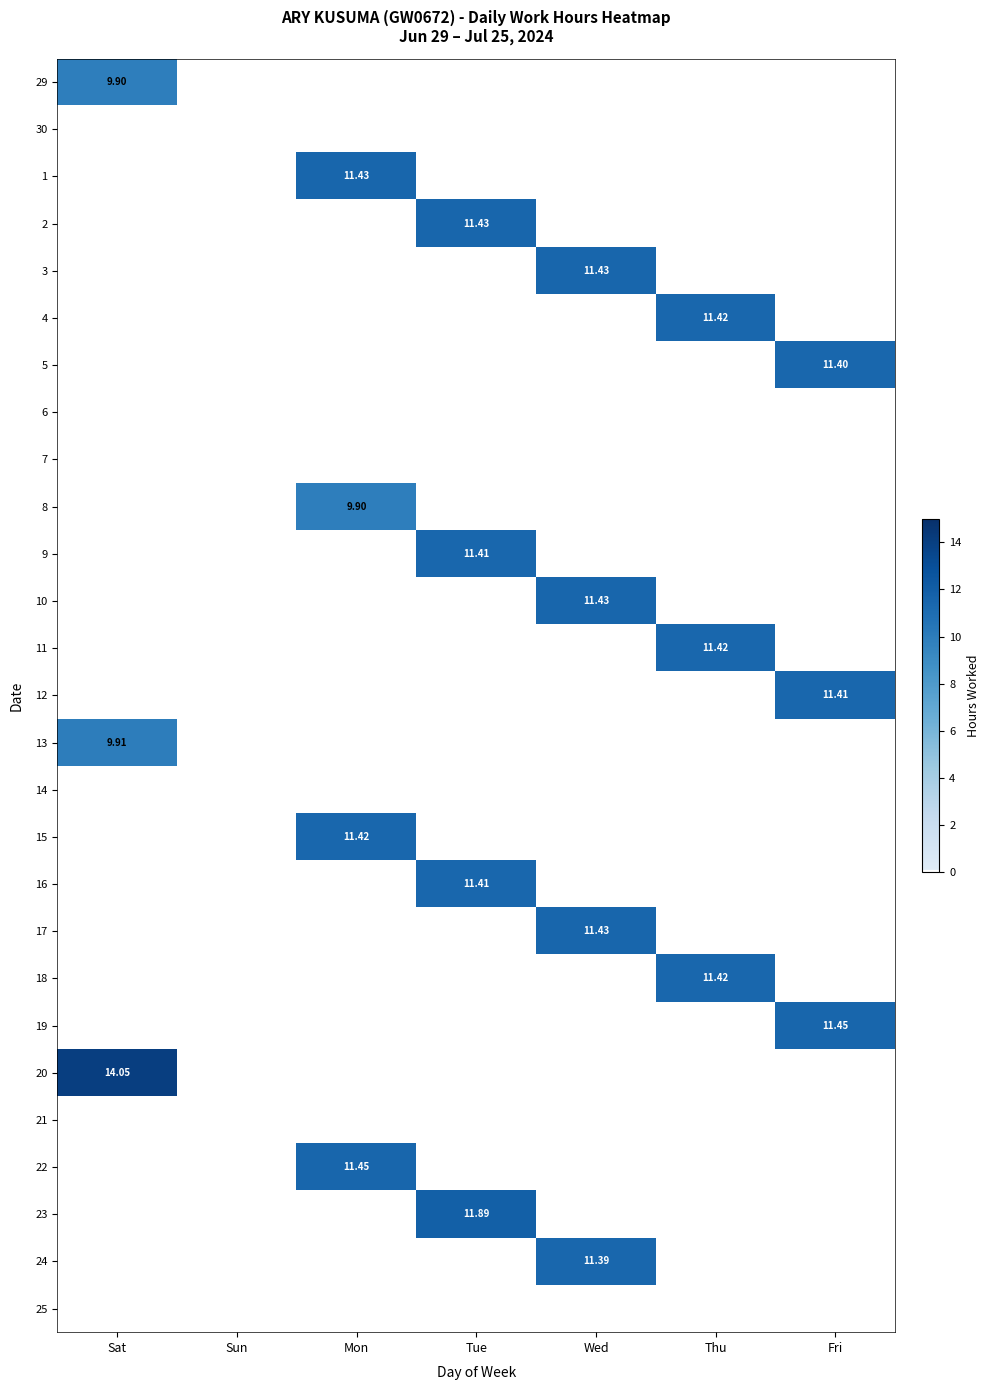

At which category is the sum across all series the highest?

Tue